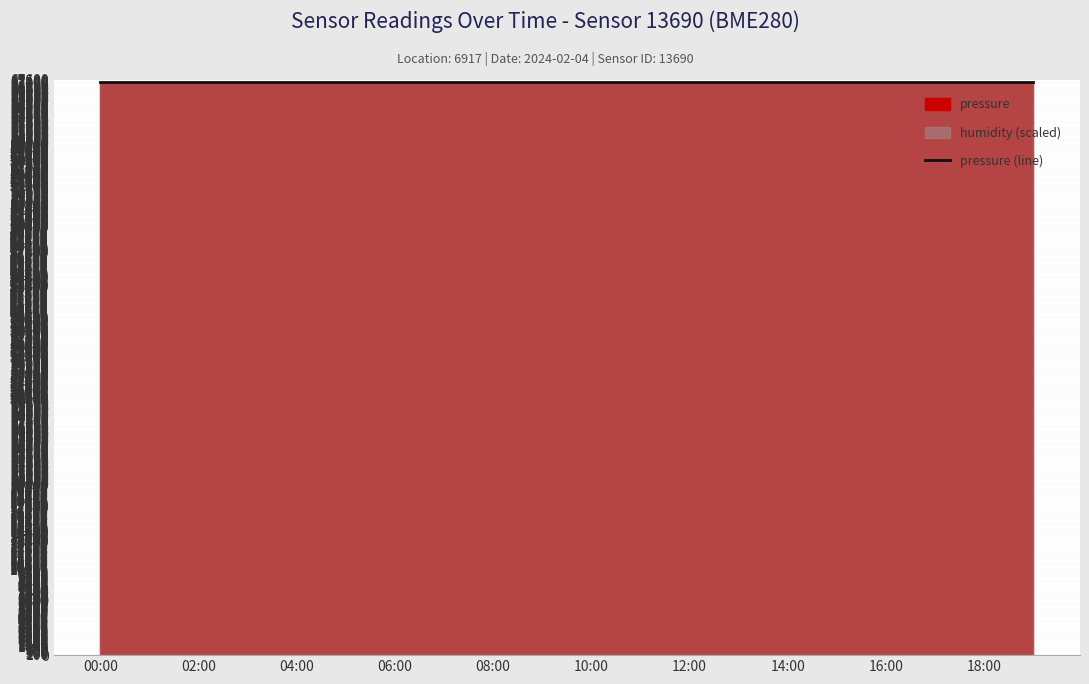

Rank the series by their maximum value, from highest to lowest.

pressure, humidity